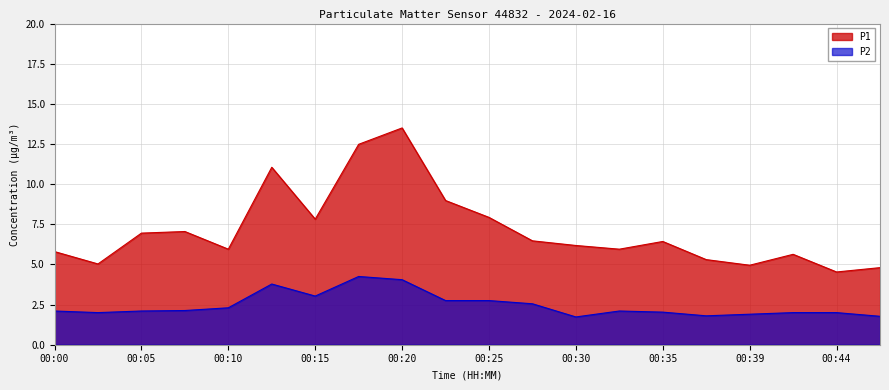

True or false: P1 has a value of 3.1 at 00:42.

False